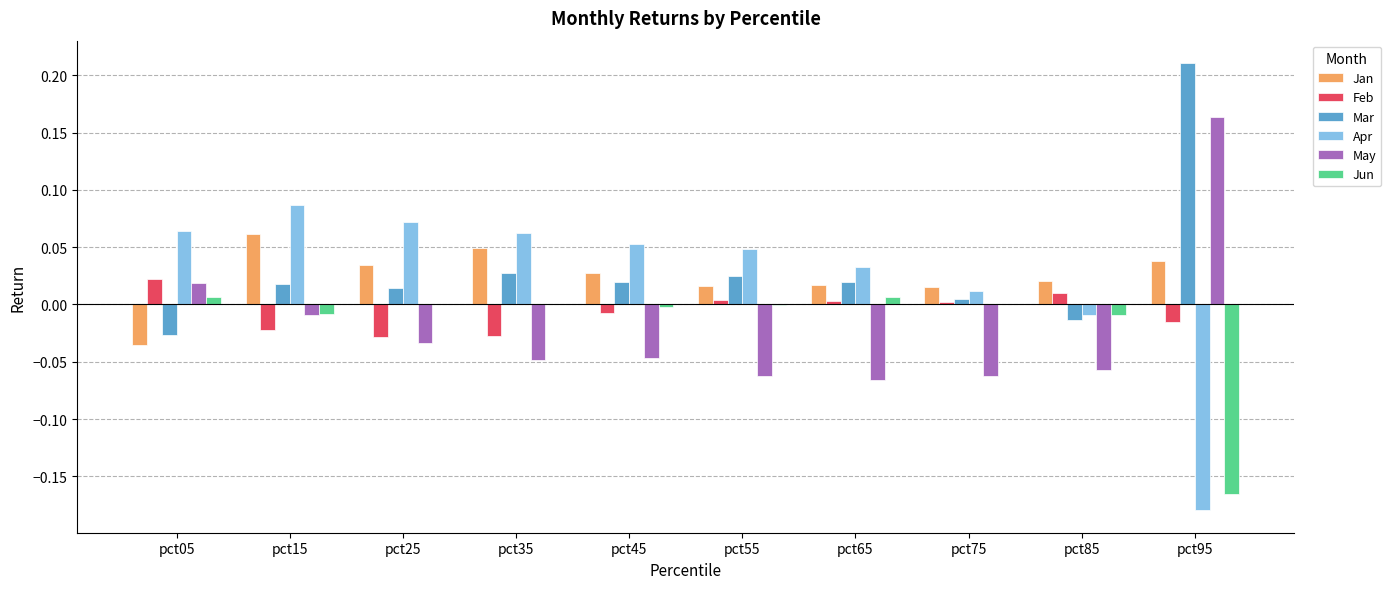

Between pct55 and pct85, which series saw the biggest shift?

Apr